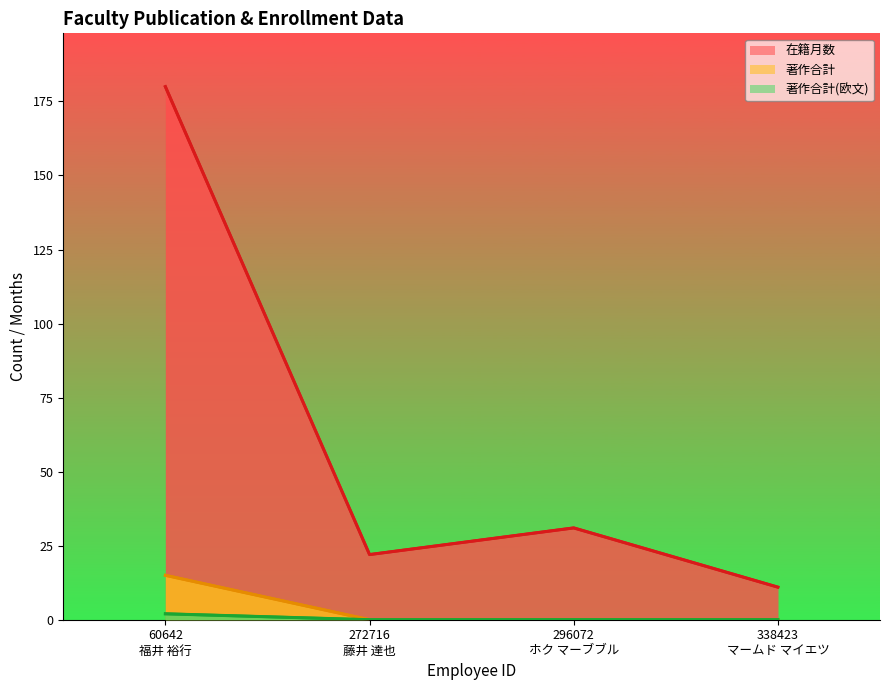

The value of 著作合計 at 60642
福井 裕行 is 15. True or false?

True